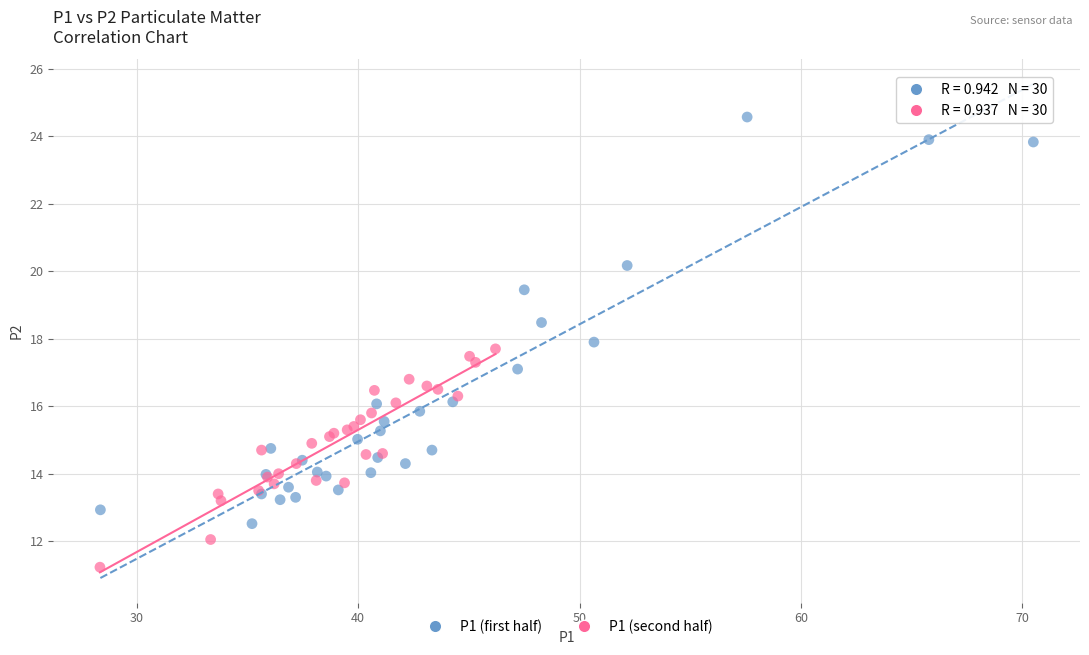

Which series reaches the minimum Y coordinate?

P1 (second half)